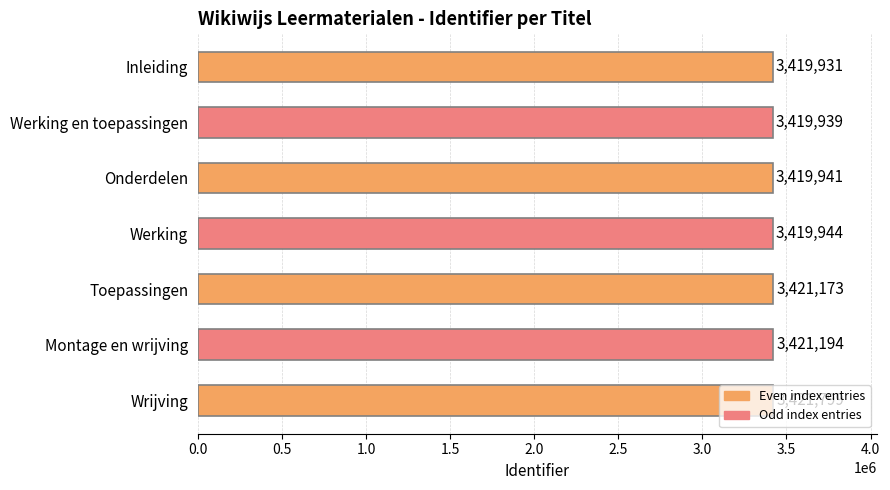

True or false: the data shows 3419939 at Werking en toepassingen.

True